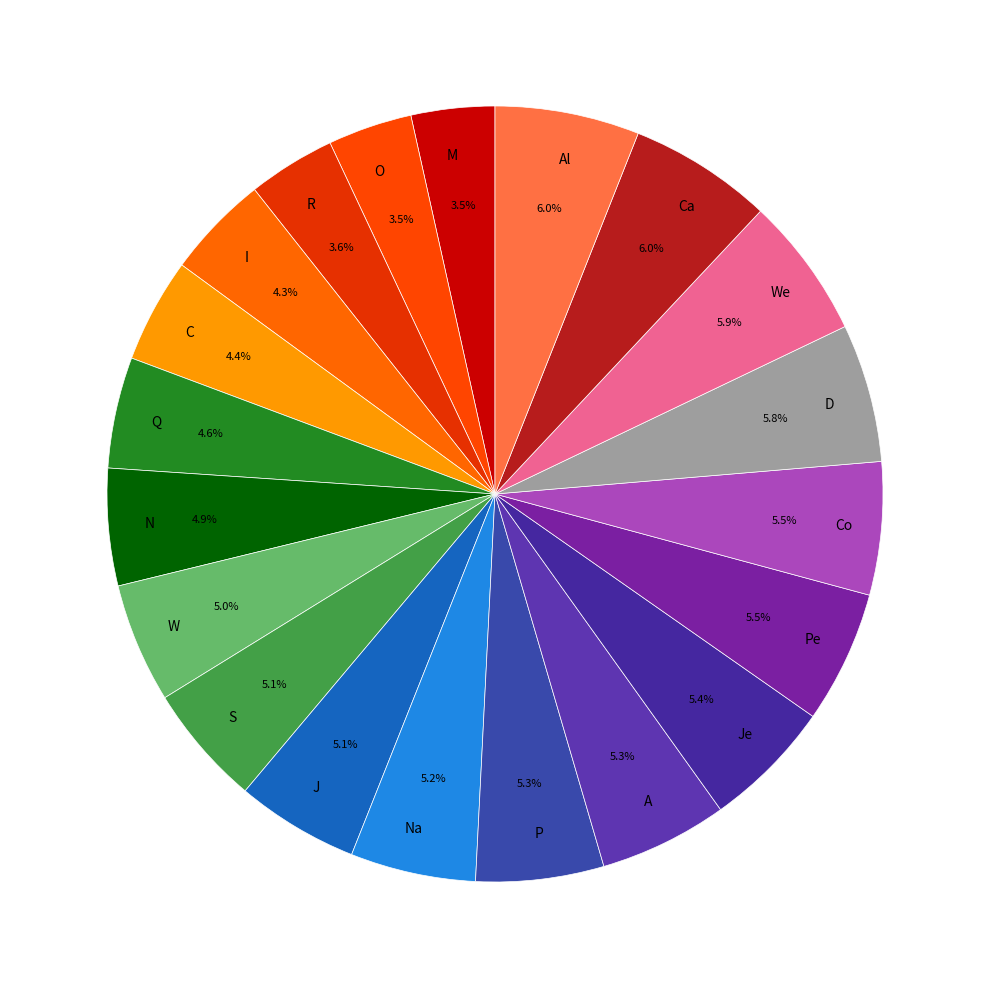

Between Je and M, which is larger?

Je